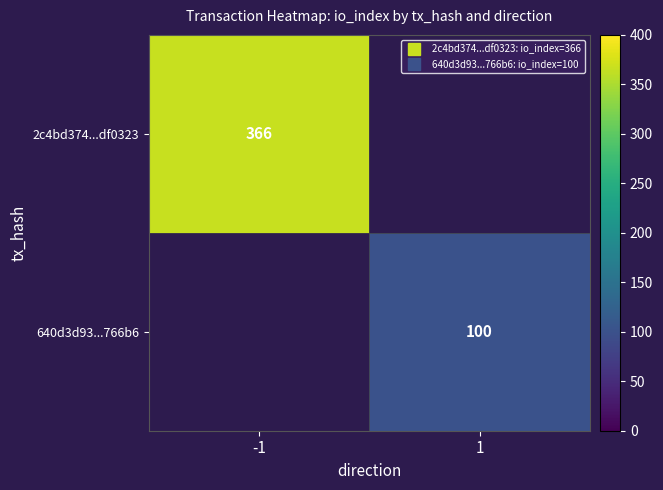

Which category has the highest value in the 640d3d93...766b6 series?

-1